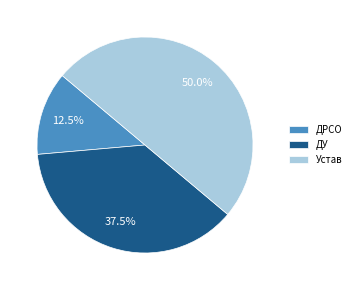

How many slices are in this pie chart?

3